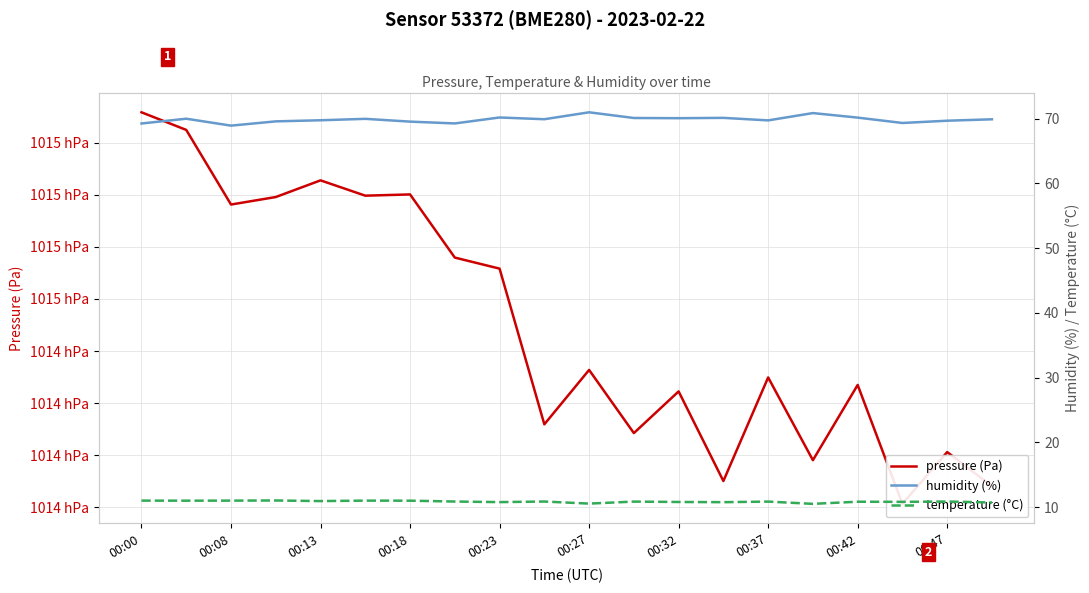

In pressure (Pa), how many points are lower than both neighbors (excluding endpoints)?

7